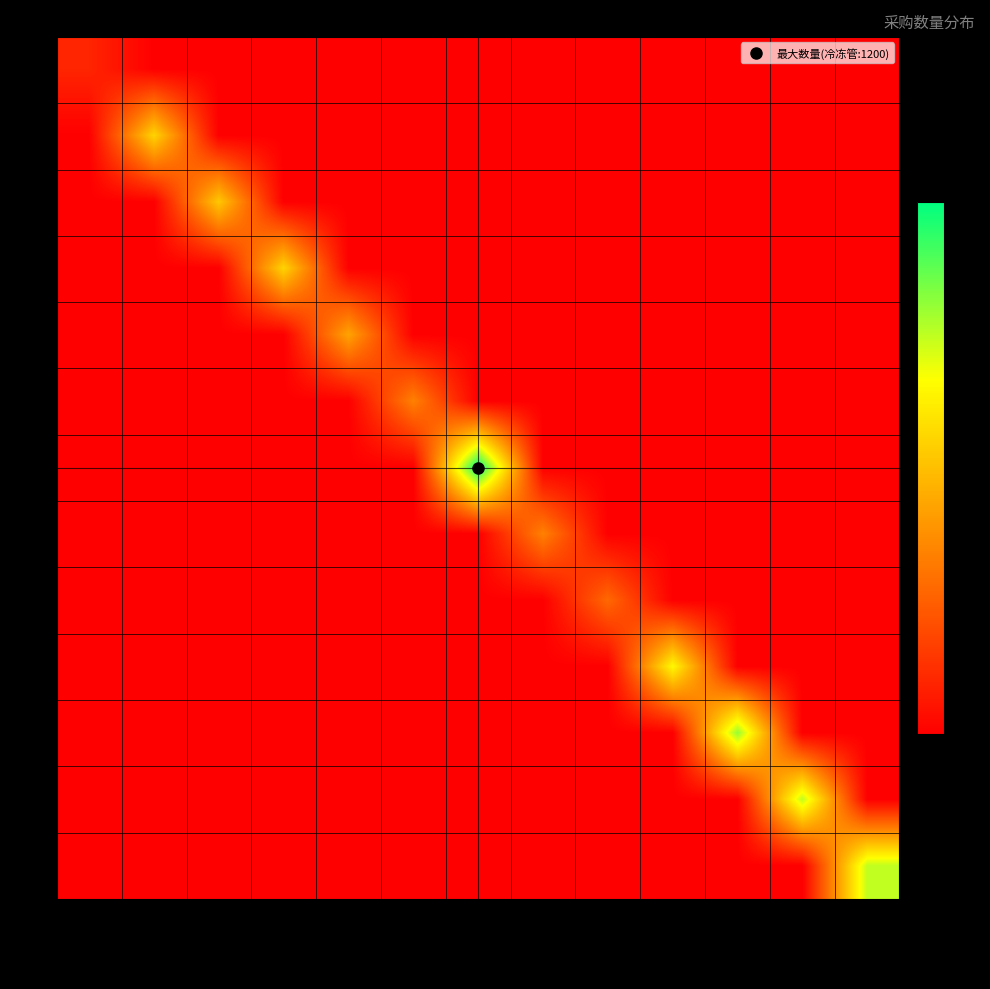

Count the number of categories in the chart.

13